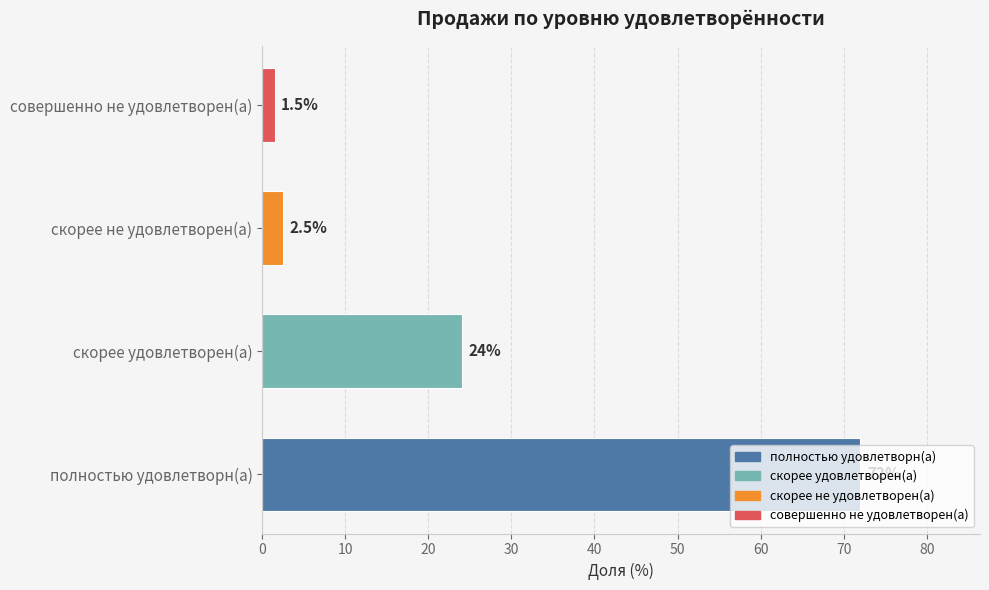

How many data points are less than 24?

2